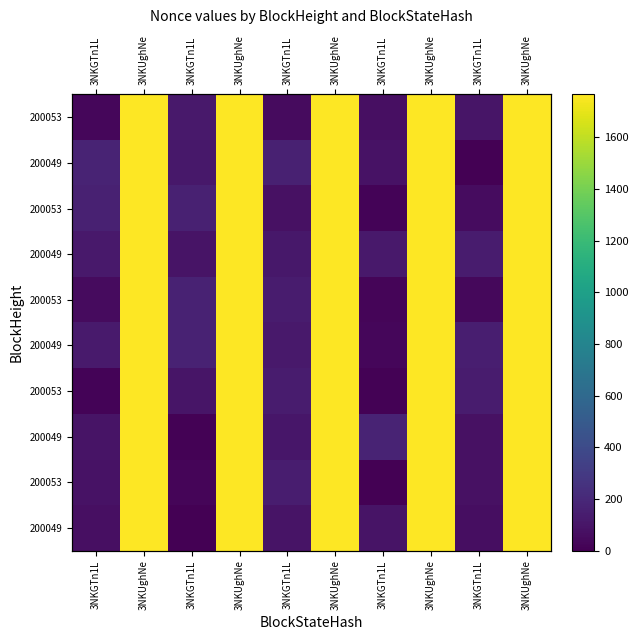

What is the difference between the highest and lowest values at 3NKGTn1L?

153.3